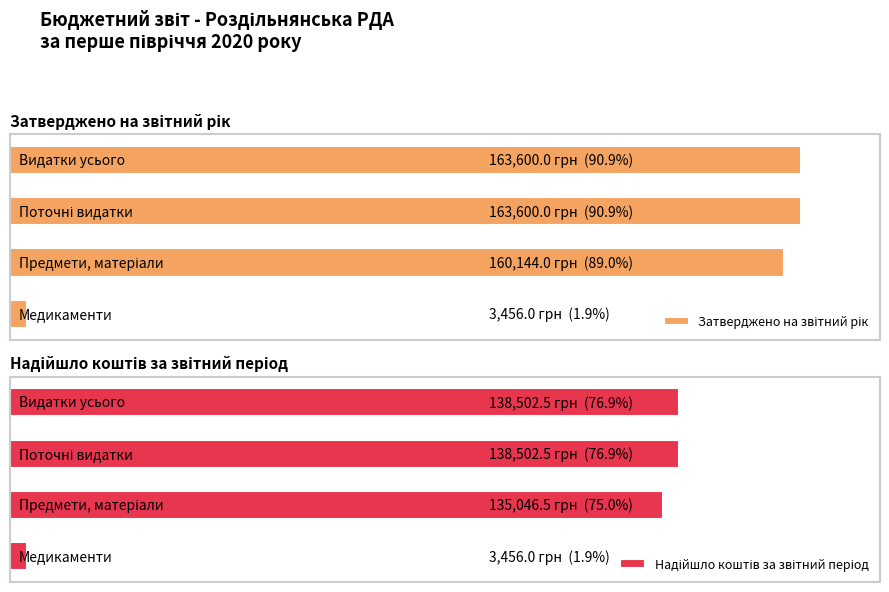

Rank the series at 2 from highest to lowest value.

Затверджено на звітний рік, Надійшло коштів за звітний період